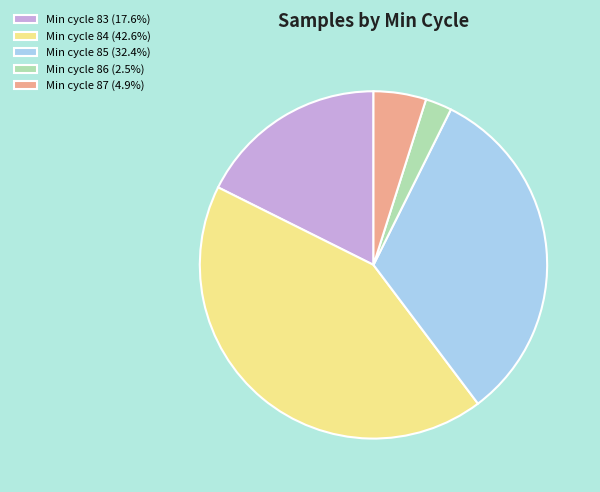

Does Min cycle 87 (4.9%) represent more than half of the total?

No